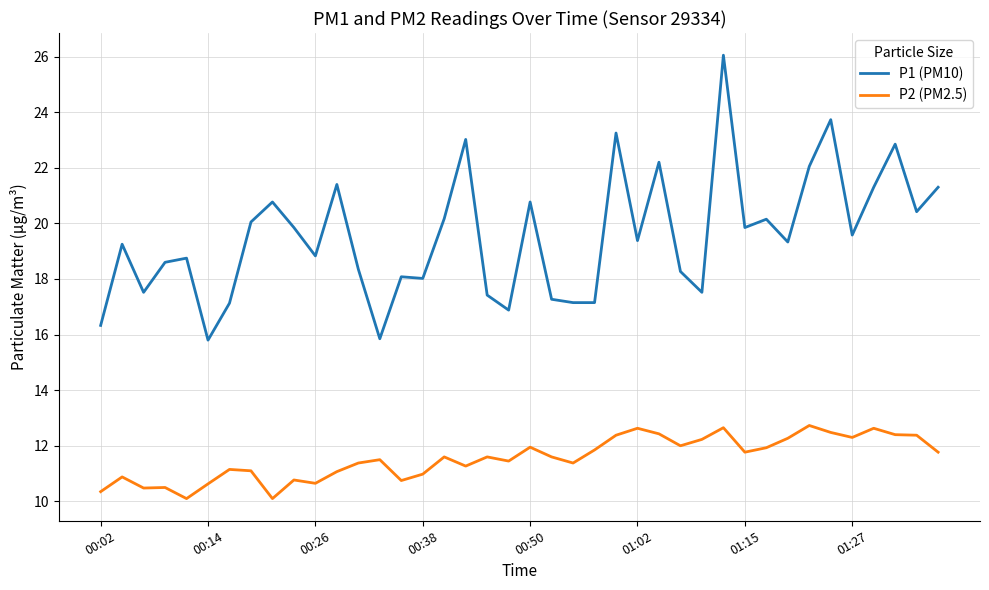

What is the minimum value for P2 (PM2.5)?

10.1